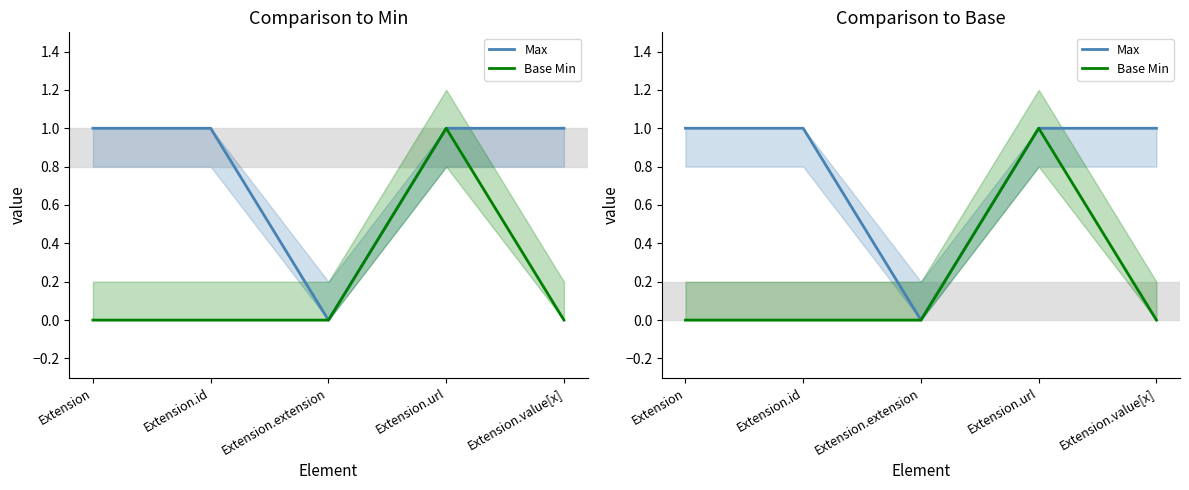

How many lines are shown in the chart?

2